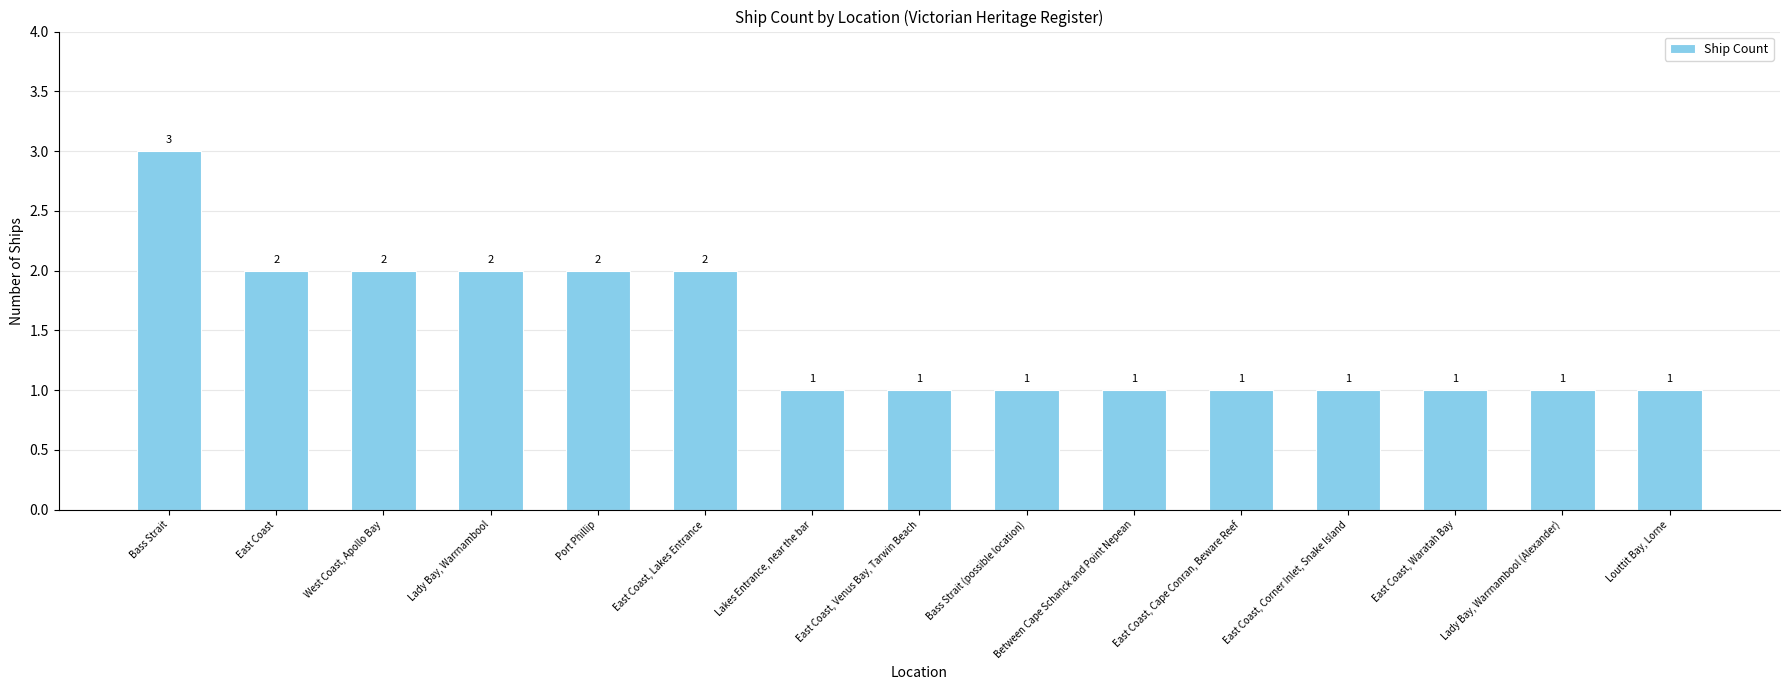

What is the greatest value displayed?

3